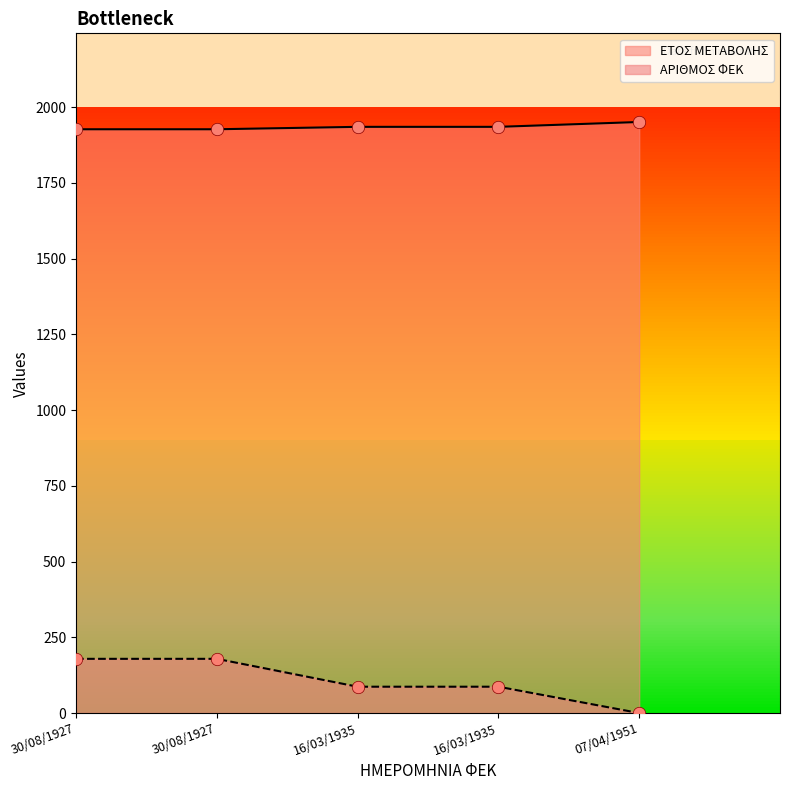

What is the total value across all series at 16/03/1935?

2022